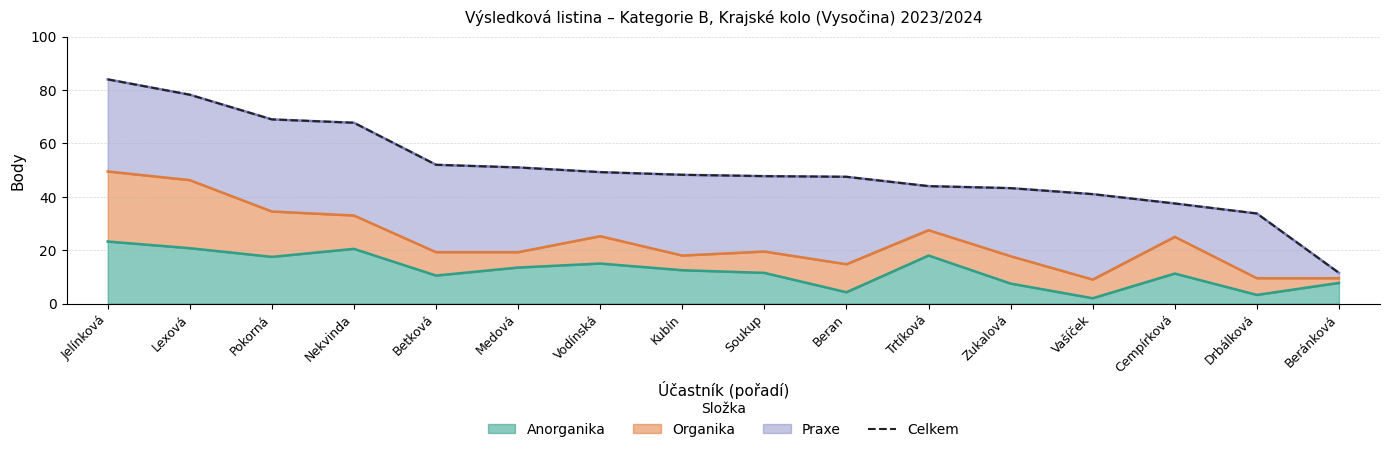

List the labels in order of value, smallest first.

Beránková, Drbálková, Cempírková, Vašíček, Zukalová, Trtíková, Beran, Soukup, Kubín, Vodínská, Medová, Betková, Nekvinda, Pokorná, Lexová, Jelínková